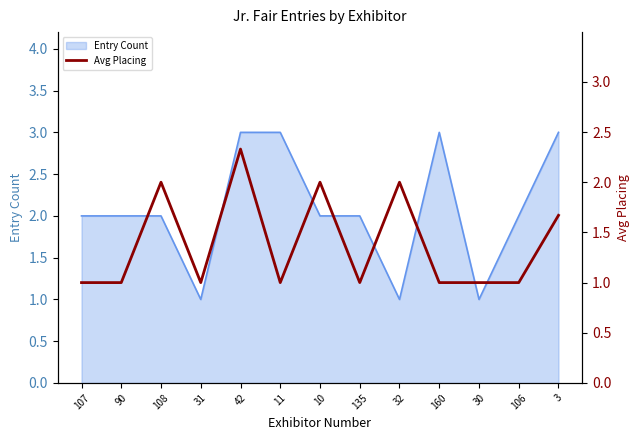

What is the change in value from 42 to 106?

-1.3